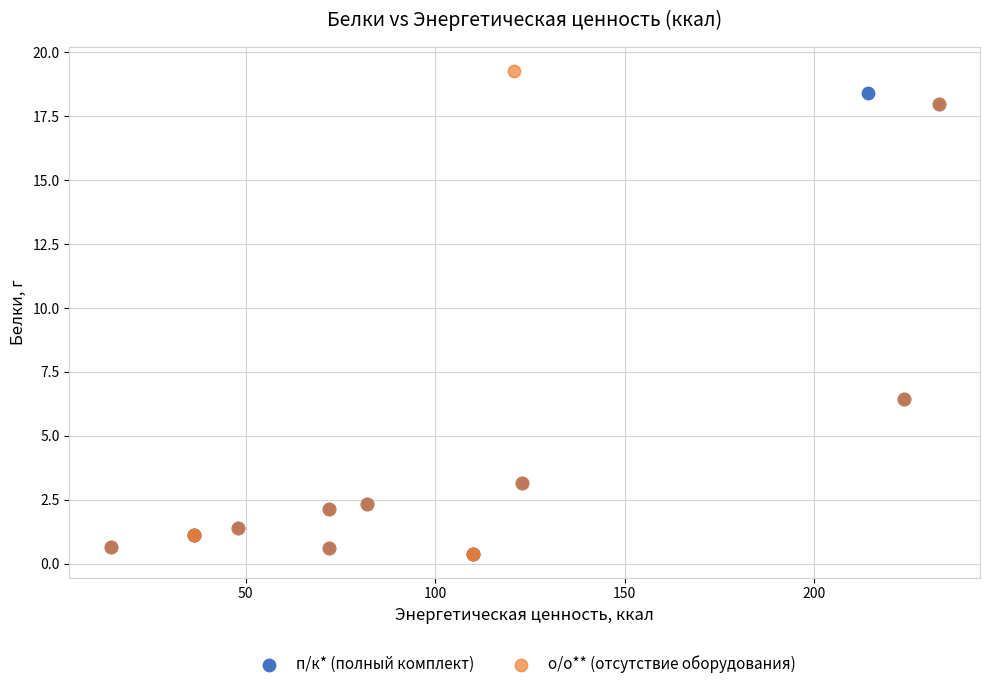

Which series reaches the maximum Y coordinate?

о/о** (отсутствие оборудования)